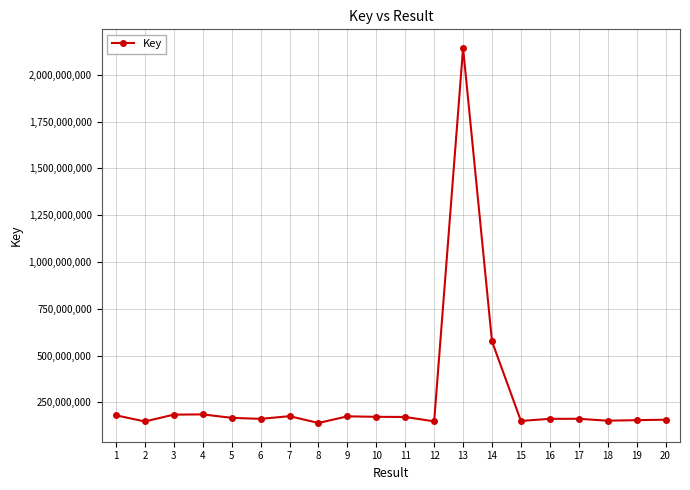

Between 1 and 18, which is larger?

1